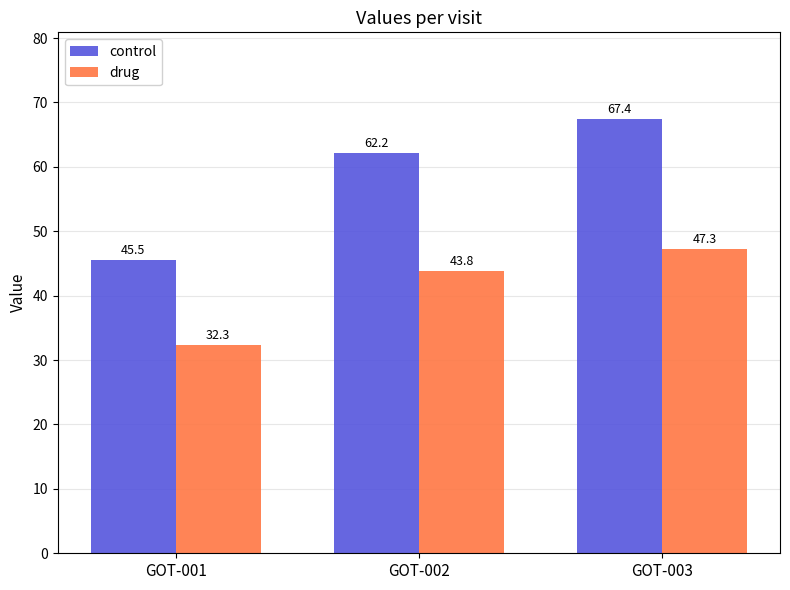

Which series has the largest range (max minus min)?

control